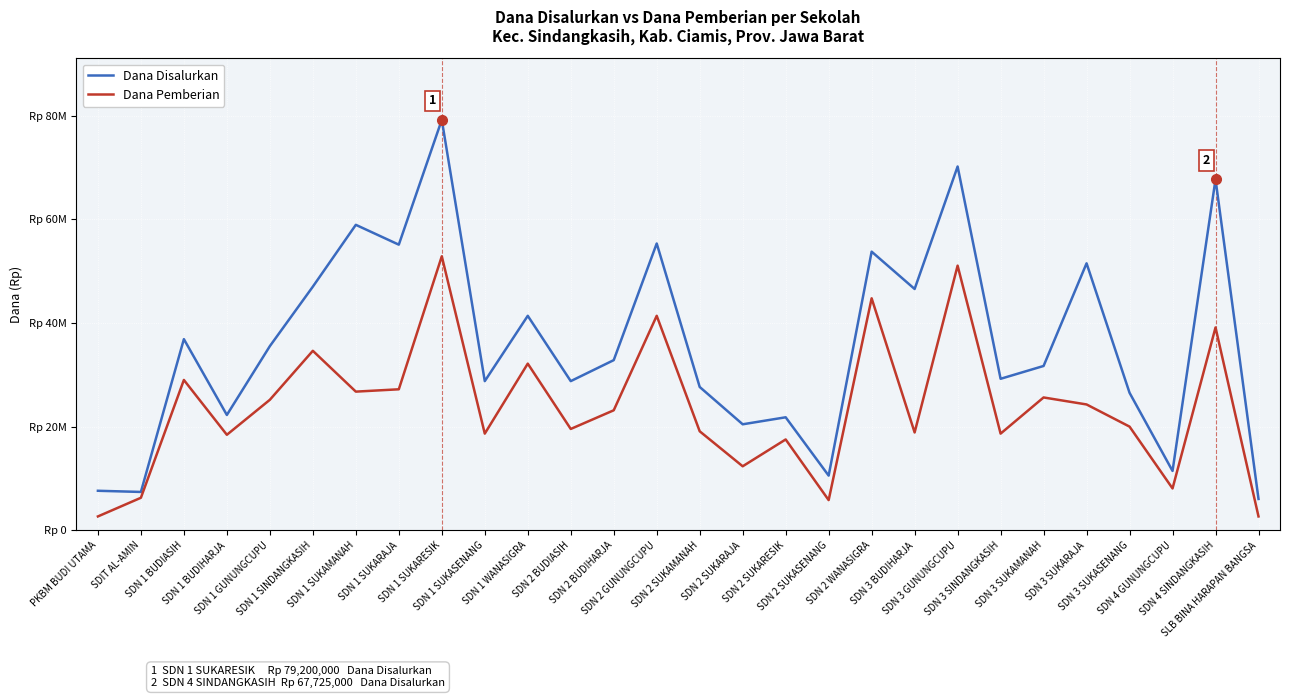

Rank the series by their maximum value, from highest to lowest.

Dana Disalurkan, Dana Pemberian